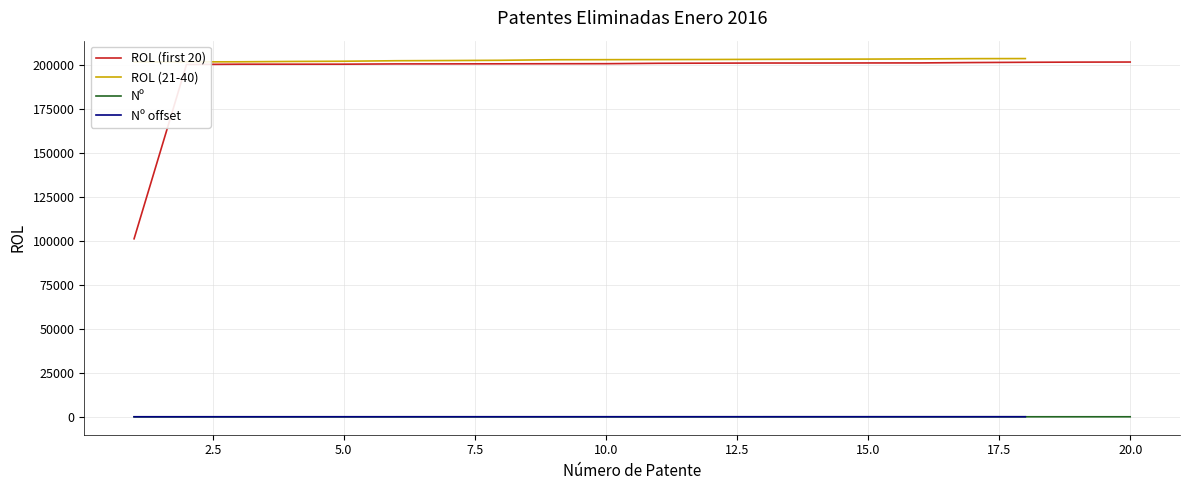

What is the sum of the Nº values at 6 and 13?

19